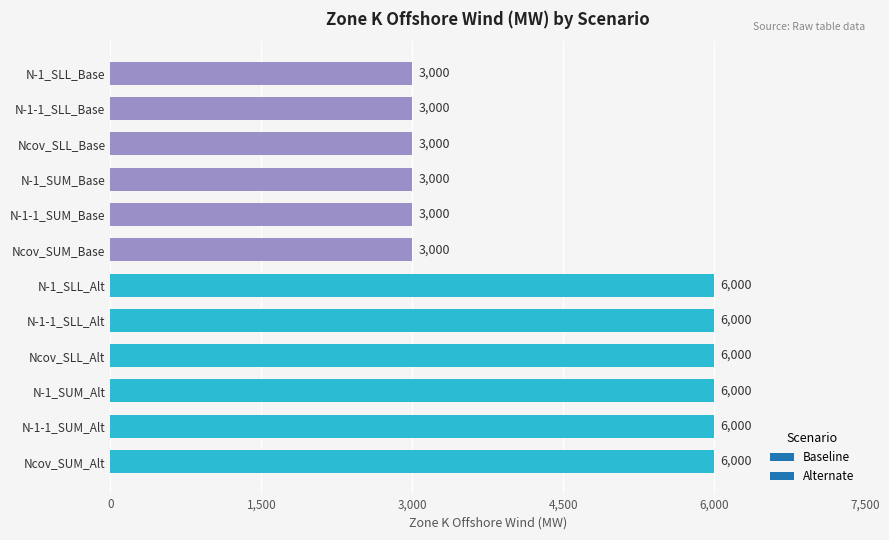

What is the greatest value displayed?

6000